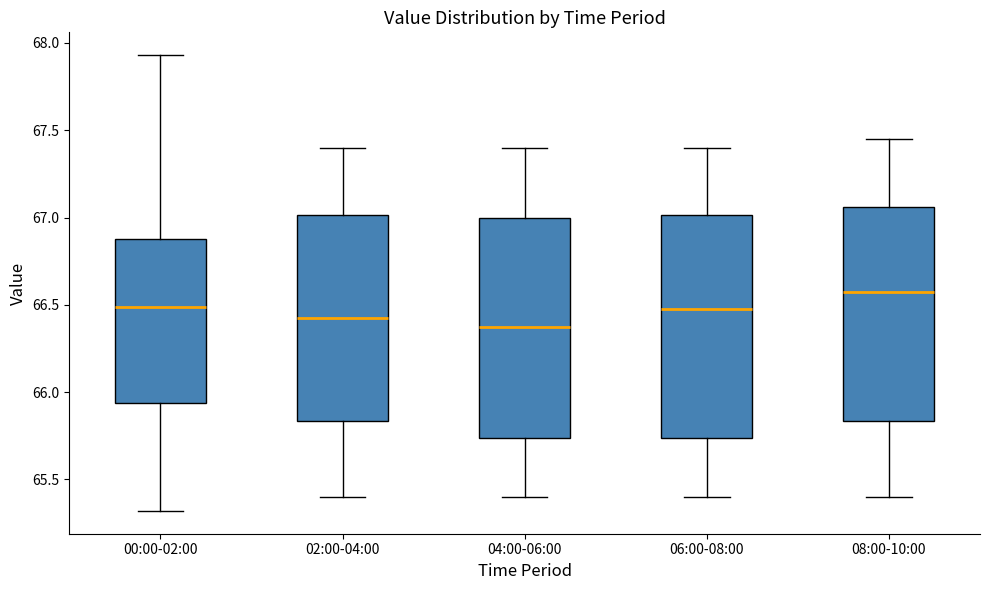

Which box's median line is the lowest?

04:00-06:00